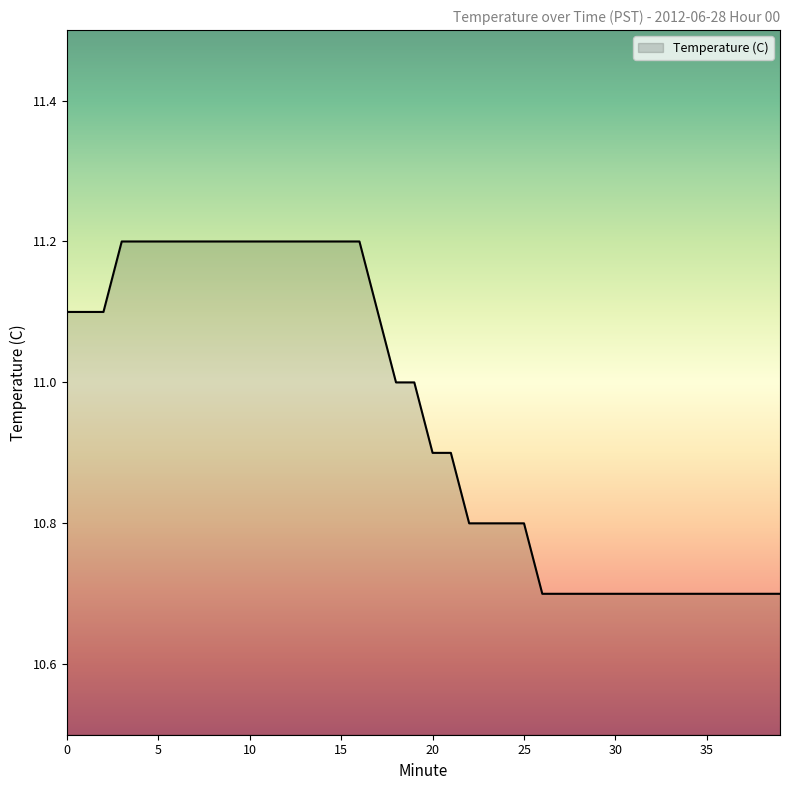

What is the greatest value displayed?

11.2